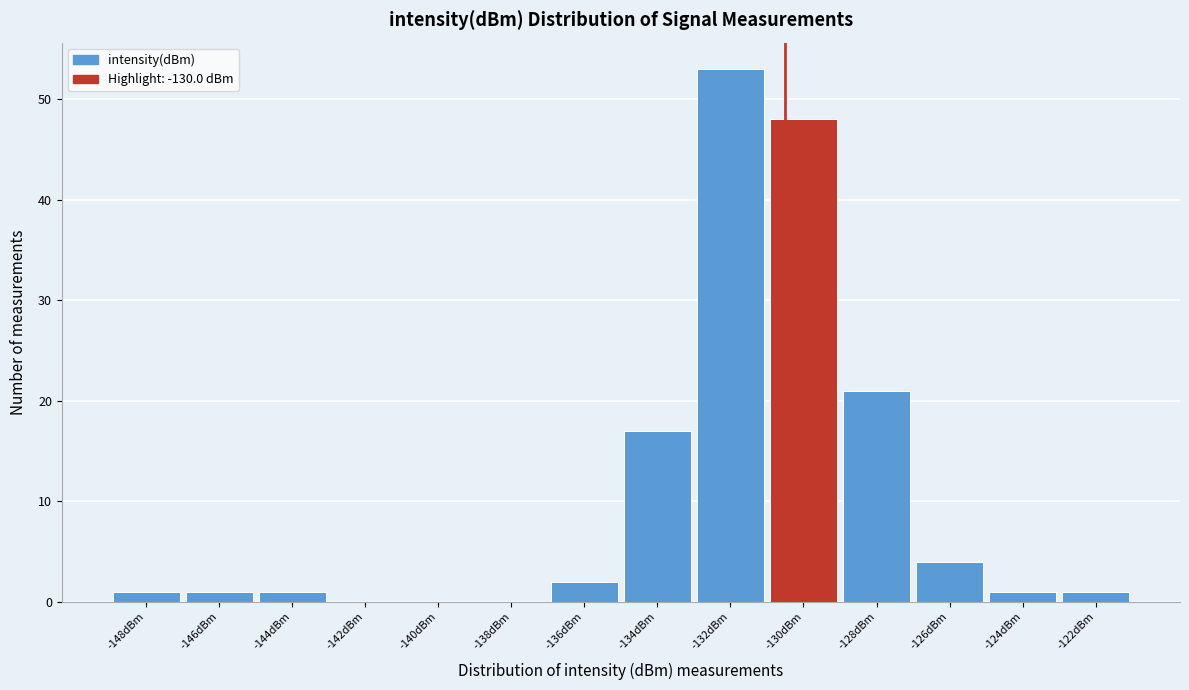

Reading left to right, what are all the values shown in this chart?

-148dBm=1	-146dBm=1	-144dBm=1	-142dBm=0	-140dBm=0	-138dBm=0	-136dBm=2	-134dBm=17	-132dBm=53	-130dBm=48	-128dBm=21	-126dBm=4	-124dBm=1	-122dBm=1